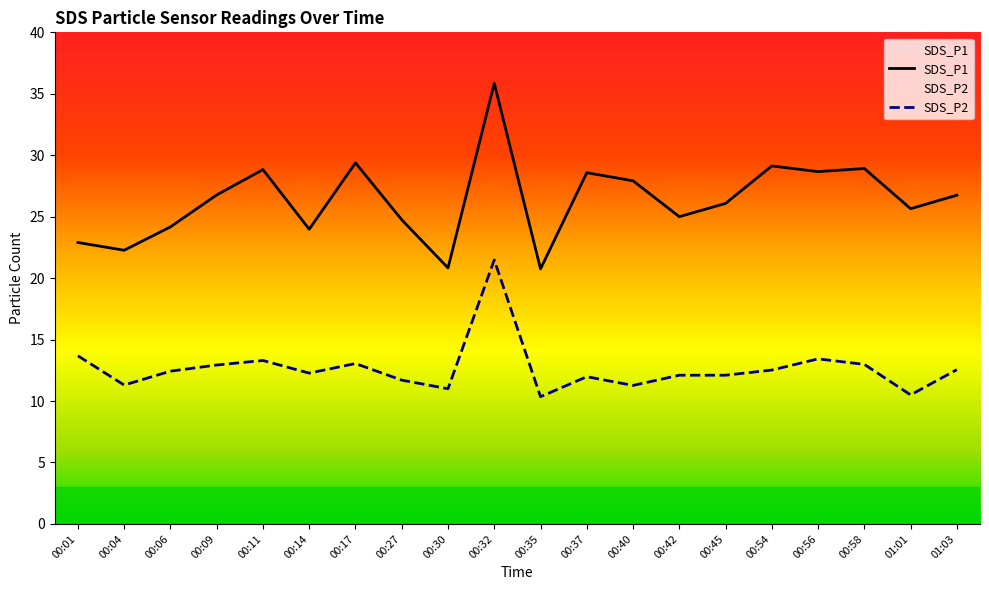

At which label is SDS_P1 closest to 28?

00:40